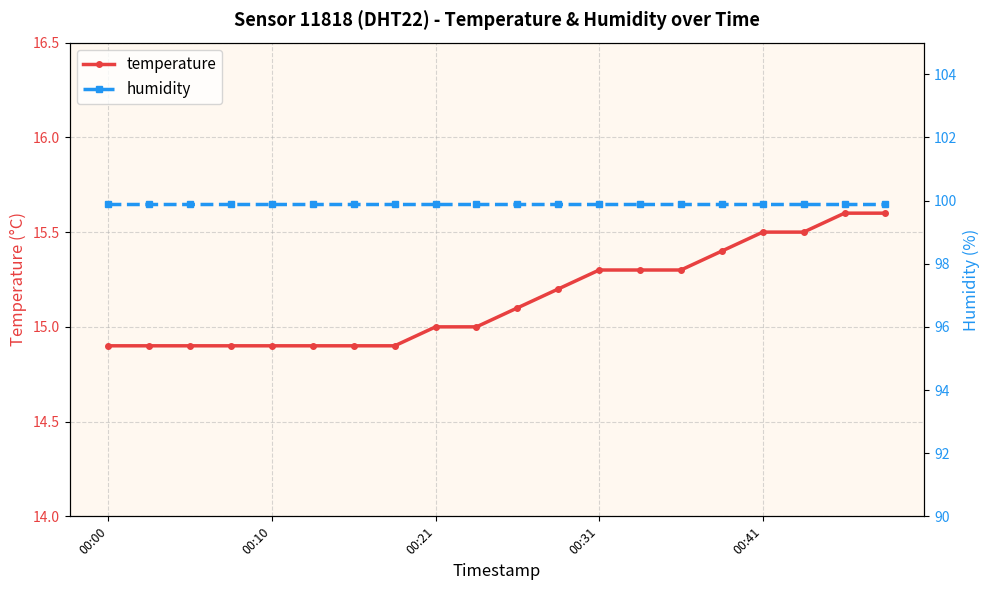

What is the maximum value for temperature?

15.6